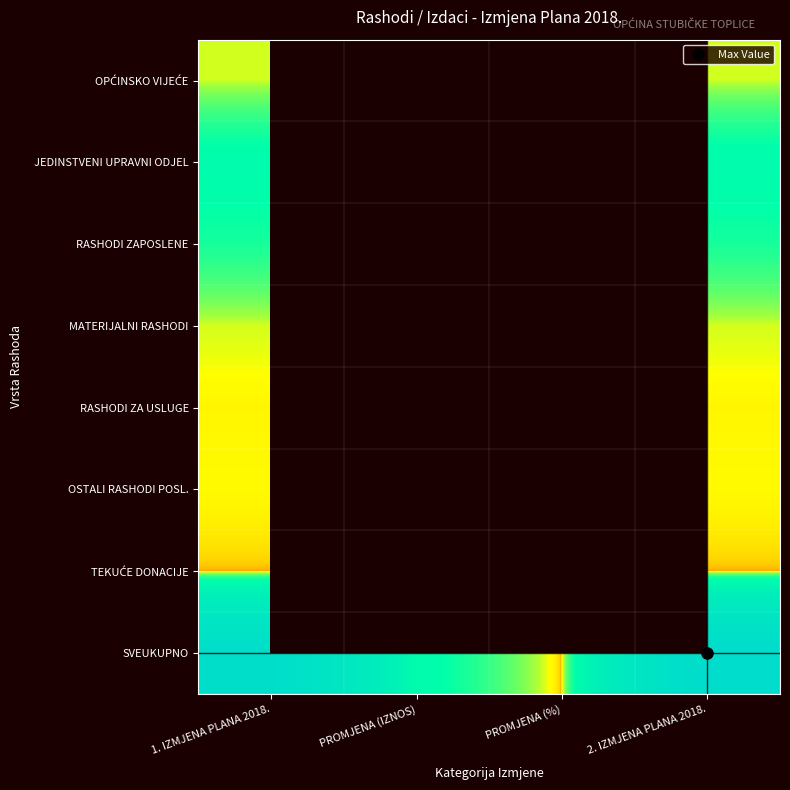

Which series has the widest spread of values?

SVEUKUPNO